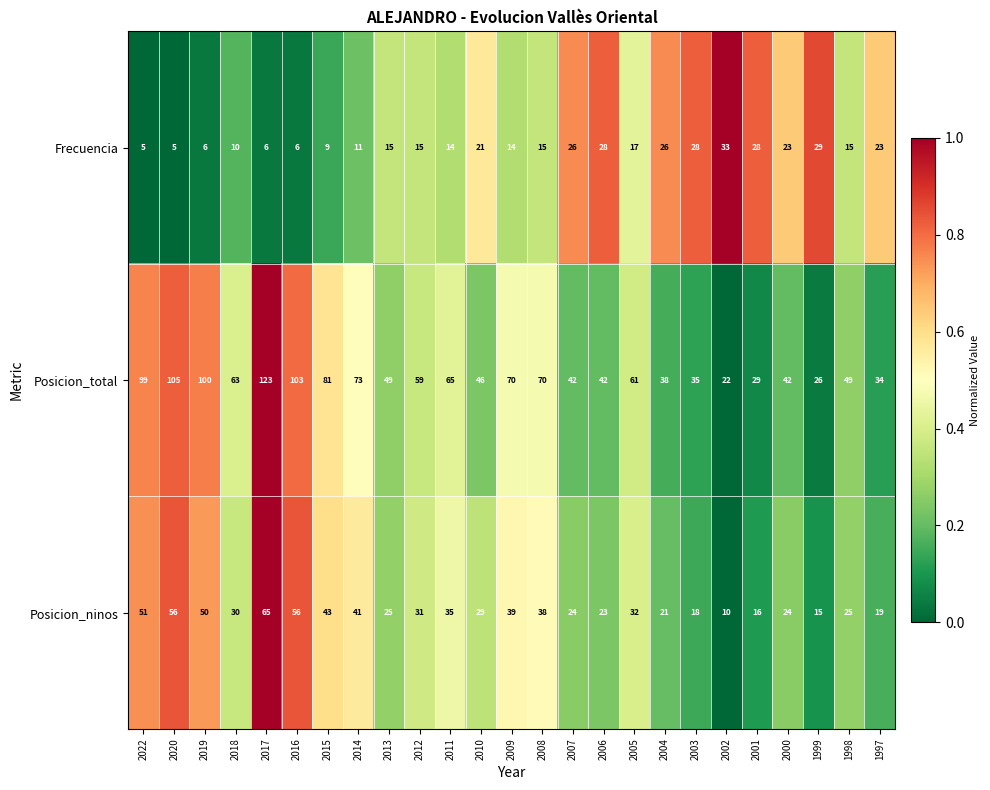

How many values in the Frecuencia series are below 15?

10